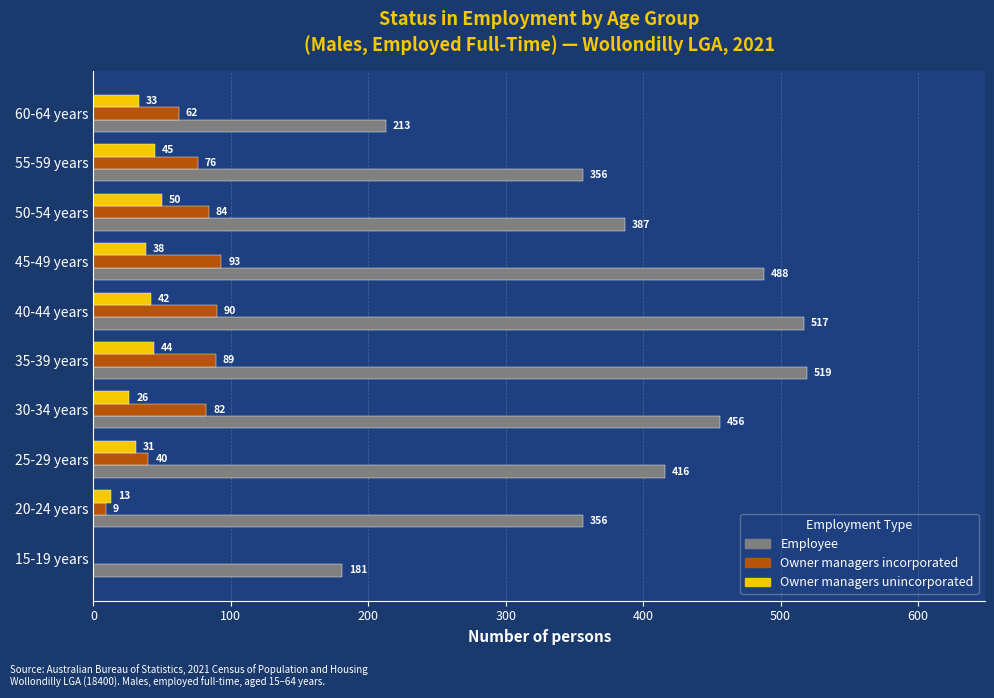

What is the maximum value for Owner managers unincorporated?

50